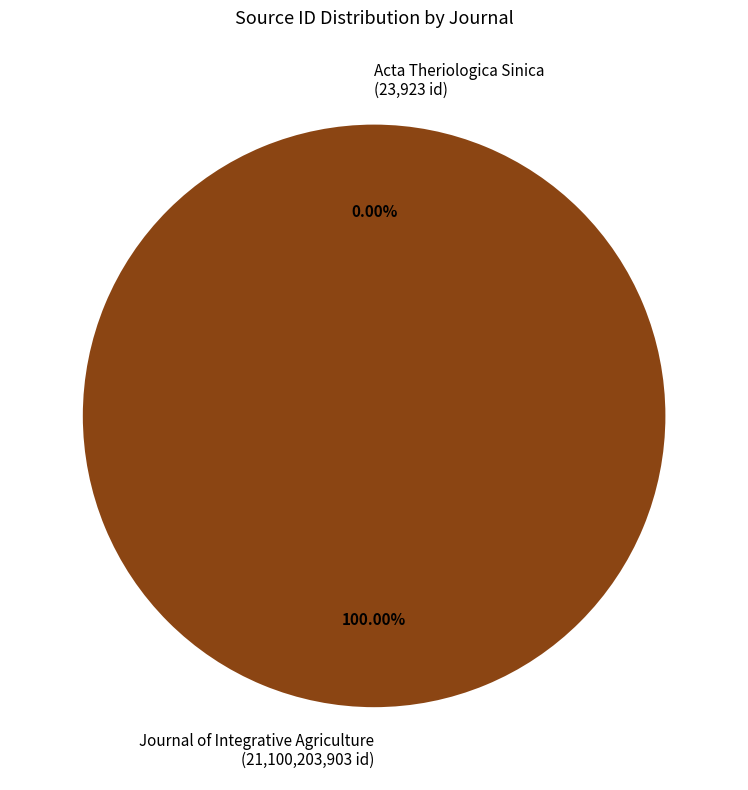

Does Acta Theriologica Sinica account for over 50% of the chart?

No